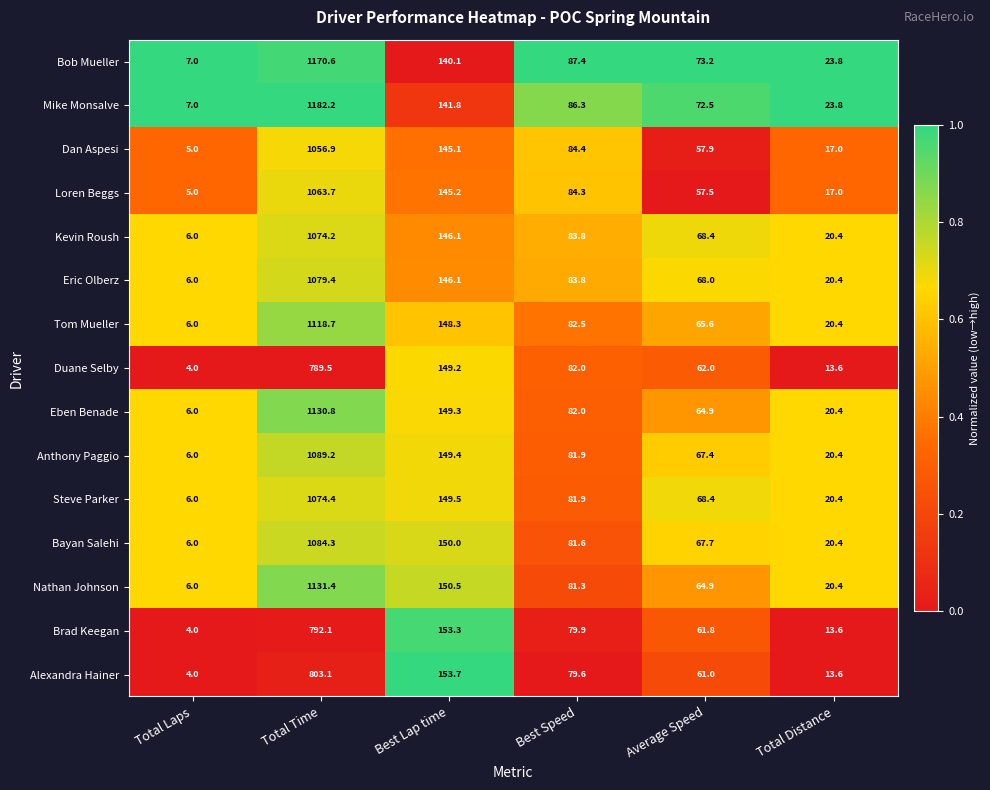

What is the difference between the second highest and minimum values in the Eben Benade series?

143.3